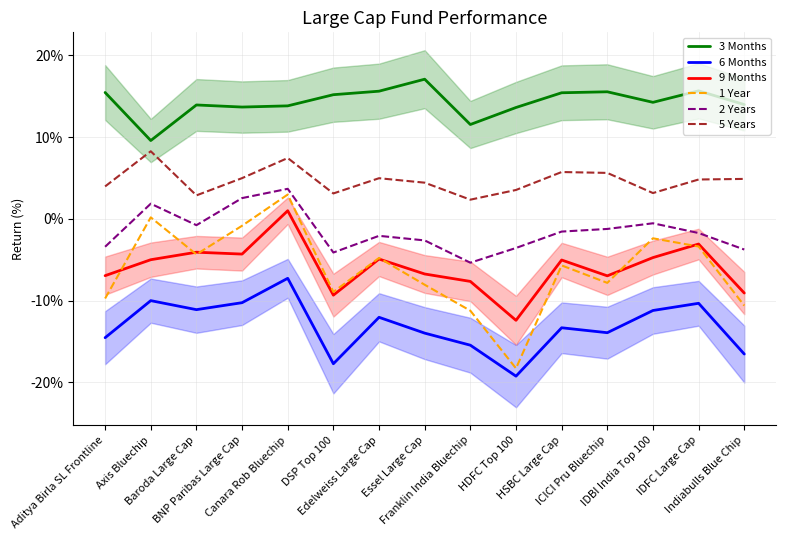

What is the difference between the highest and lowest values at DSP Top 100?

32.9